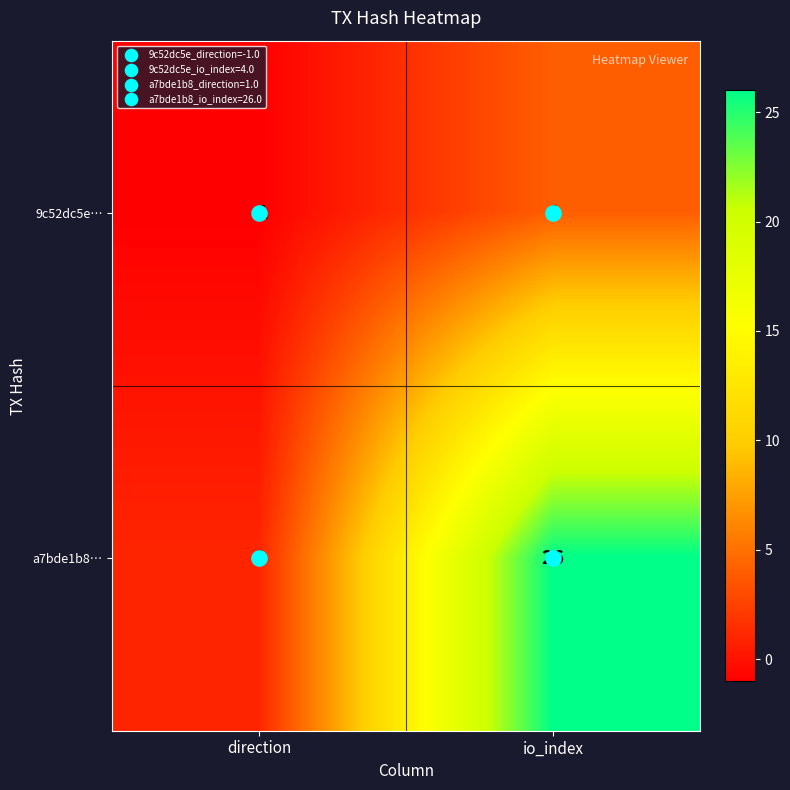

What is the total value across all series at io_index?

30